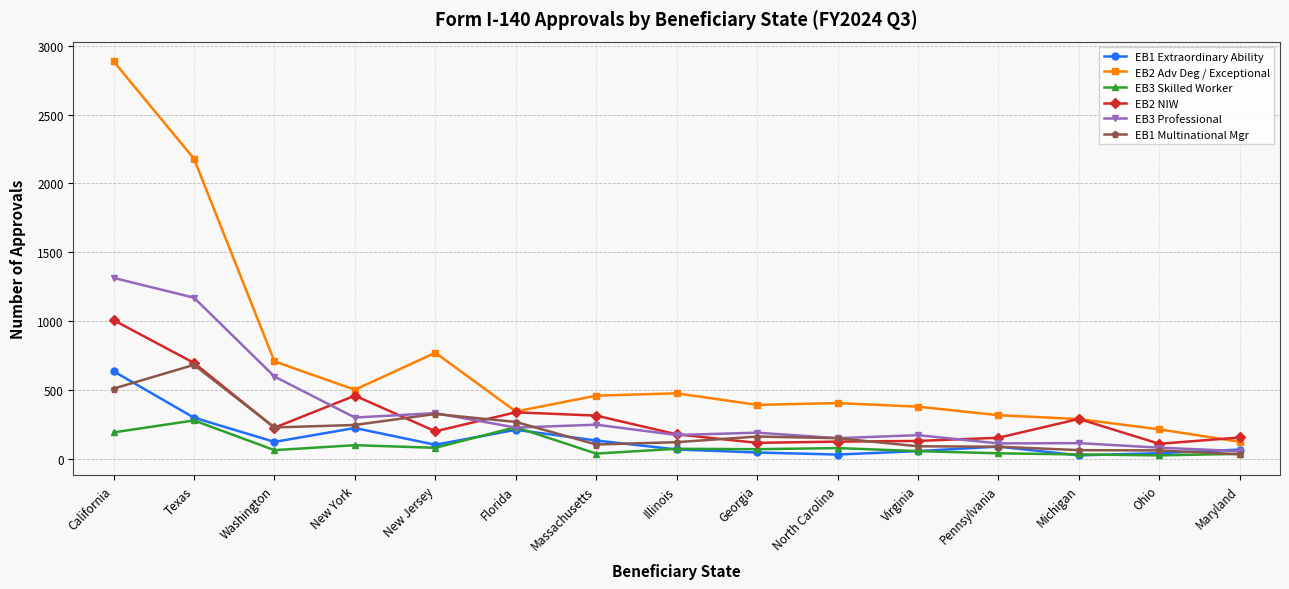

Which series has the largest total across all categories?

EB2 Adv Deg / Exceptional